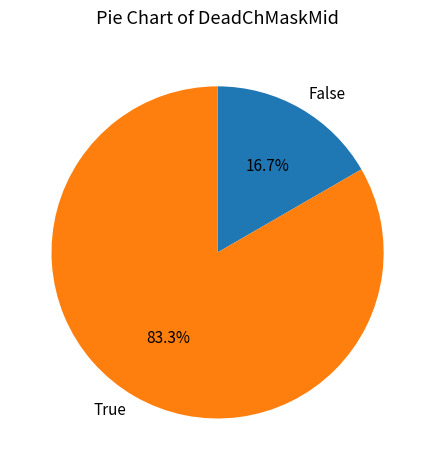

Is there any slice that represents more than half of the pie?

Yes